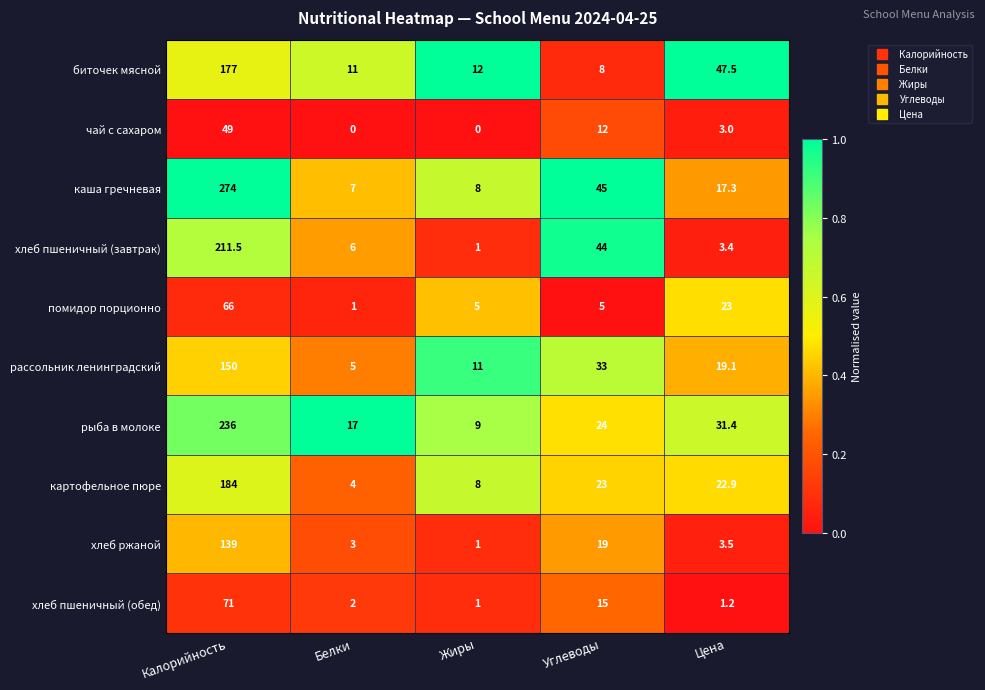

Read the рассольник ленинградский value at Углеводы.

33.0